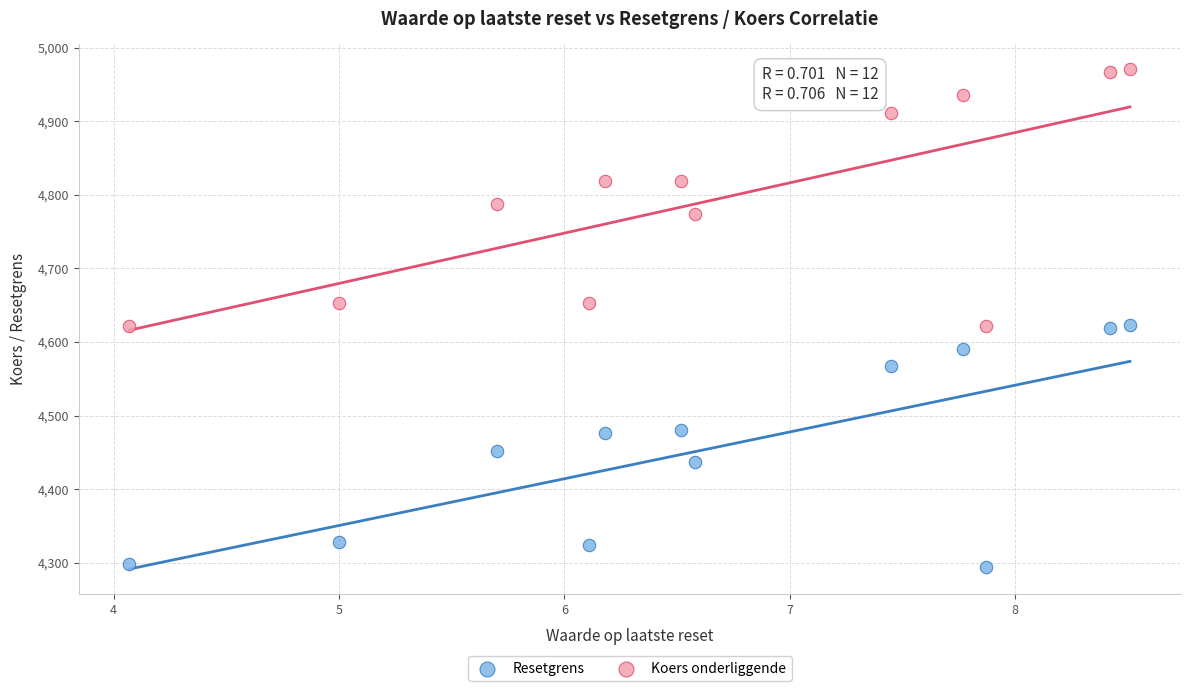

Across all data points, what is the range of X values (max minus min)?

4.4